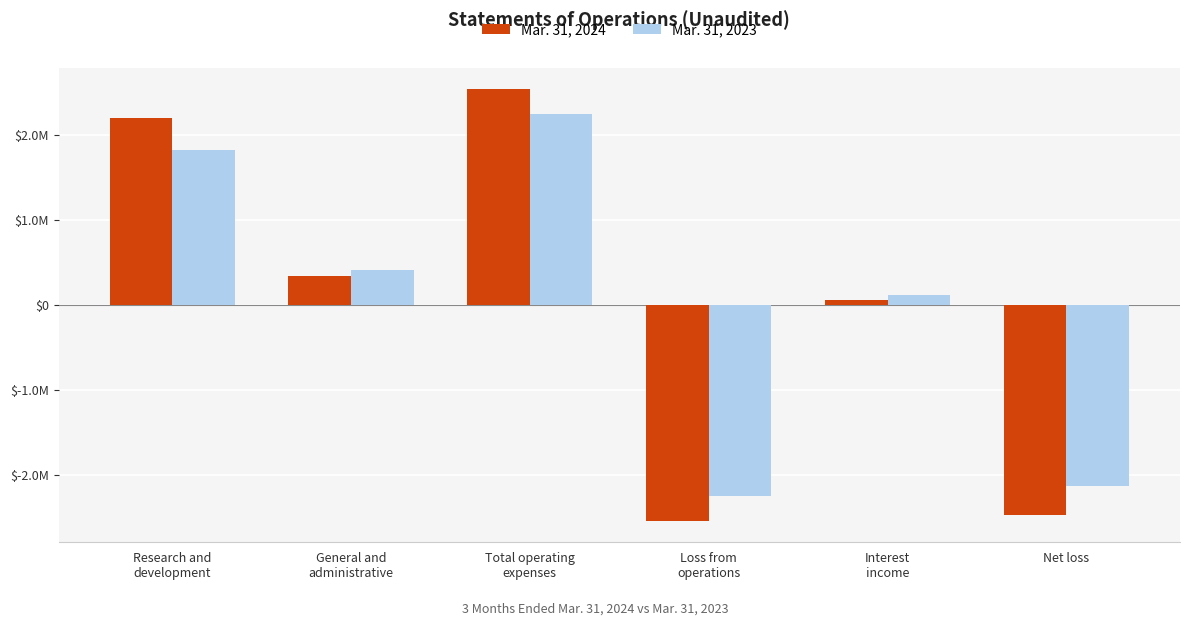

What is the greatest value displayed?

2537201